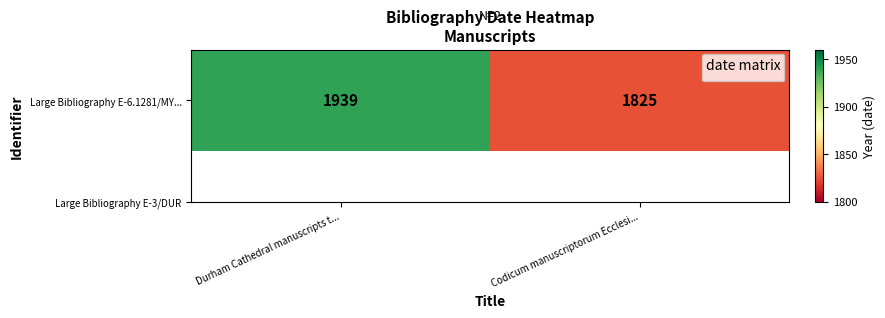

At which label is the value closest to 1882?

Durham Cathedral manuscripts t...